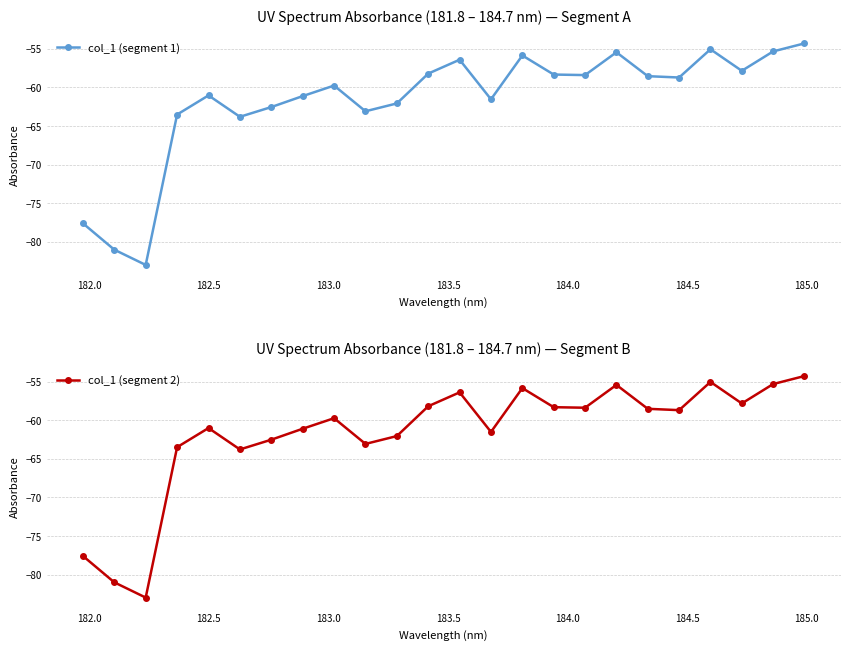

List the series in order of their peak value, lowest first.

col_1 (segment 1), col_1 (segment 2)